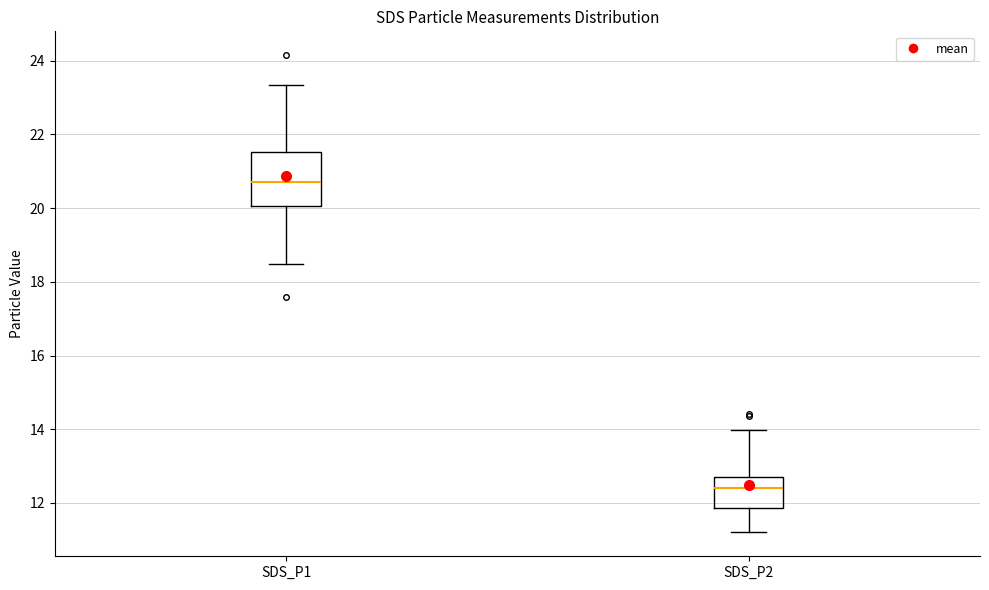

Which box is the tallest, from its lower edge to its upper edge?

SDS_P1